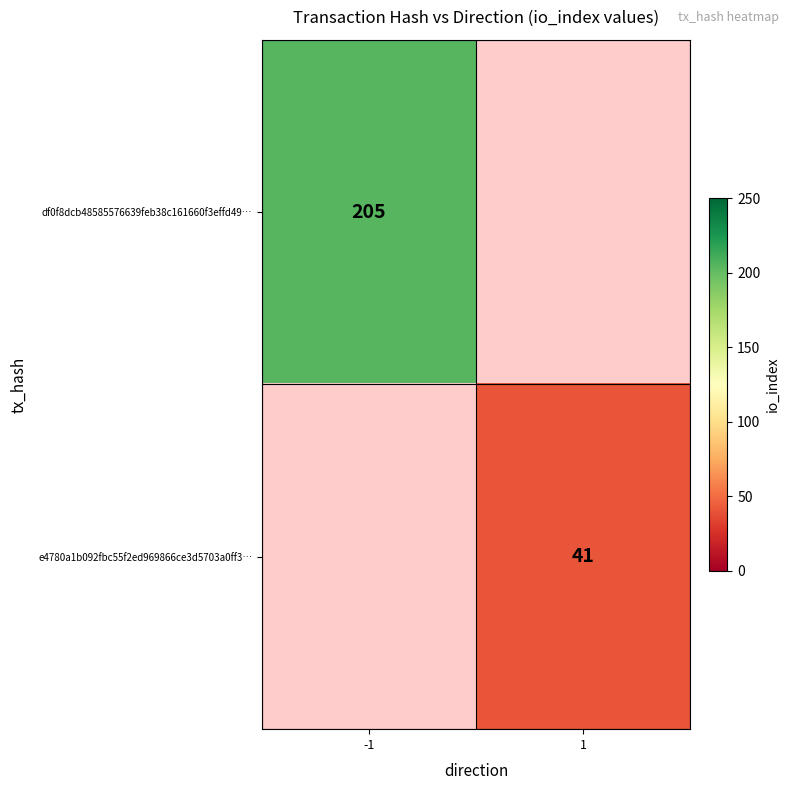

What is the maximum value shown in the chart?

205.0